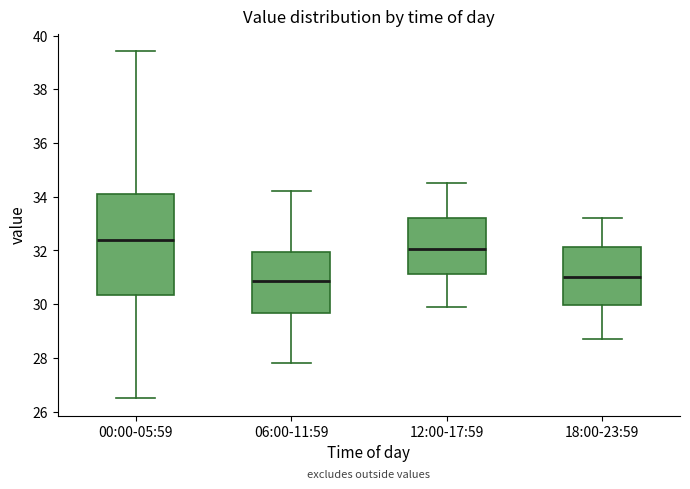

Reading left to right, transcribe this box plot: for each box, give where its median line is, the range the box spans, and where its two whiskers end, as read against the y-axis. The values are not printed on the chart, so give them approximately, as read against the axis.

00:00-05:59: median 32.4, box 30.4 to 34.0, whiskers 26.6 to 39.4
06:00-11:59: median 30.8, box 29.6 to 32.0, whiskers 27.8 to 34.2
12:00-17:59: median 32.0, box 31.2 to 33.2, whiskers 30.0 to 34.6
18:00-23:59: median 31.0, box 30.0 to 32.2, whiskers 28.8 to 33.2